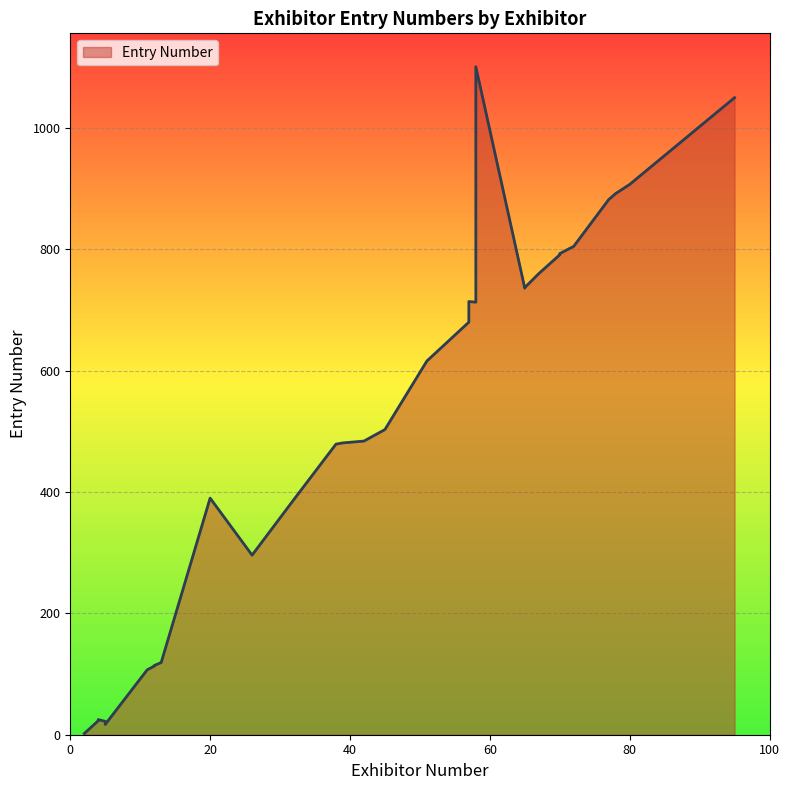

What is the minimum value shown in the chart?

2